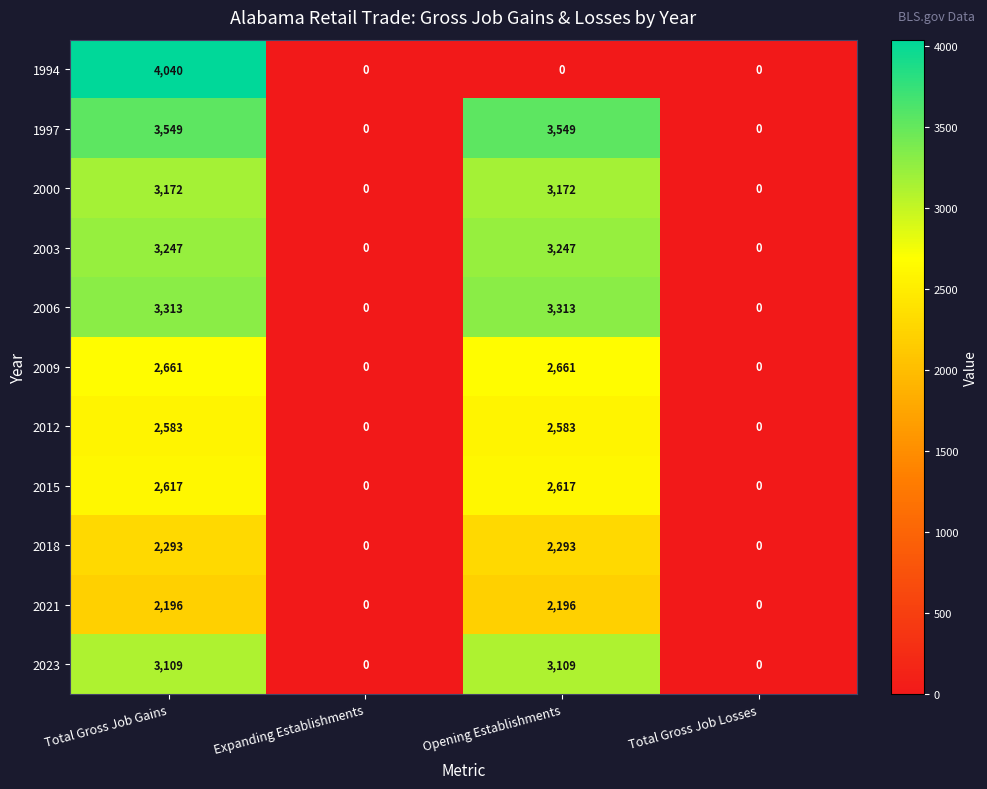

What is the difference between the maximum and minimum values in the 2000 series?

3172